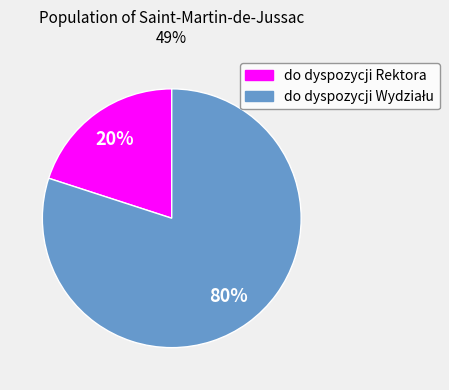

To the nearest percent, what is the difference between the largest and smallest slice percentages?

60%